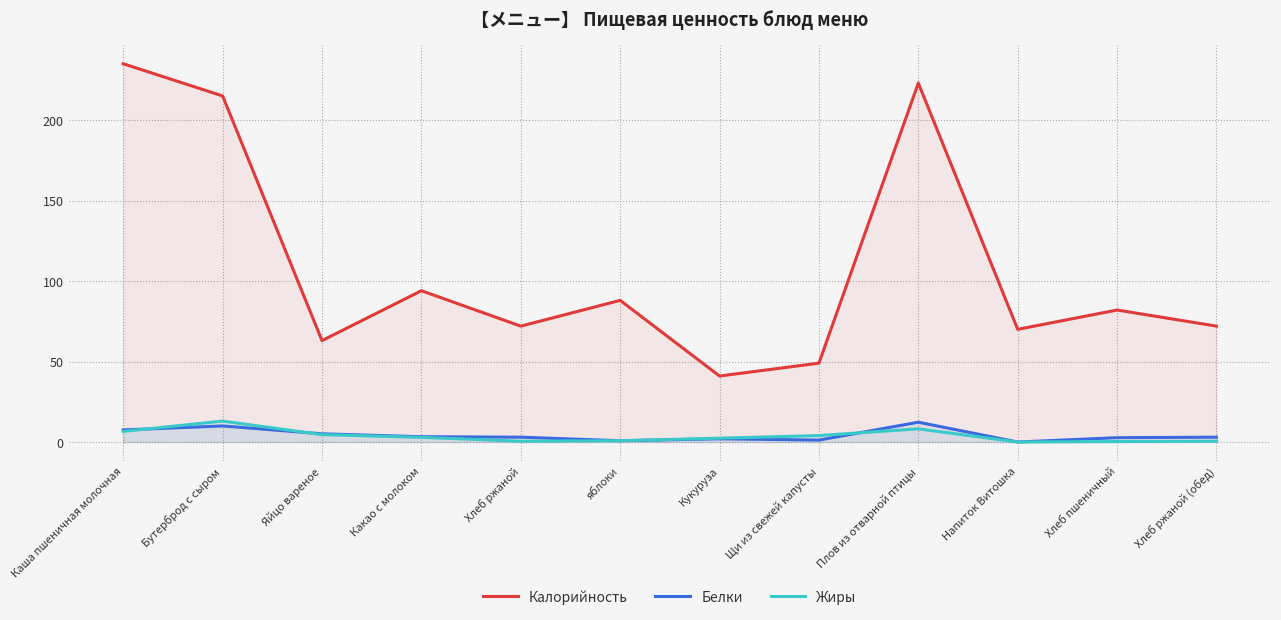

True or false: Жиры and Калорийность cross at least once.

False